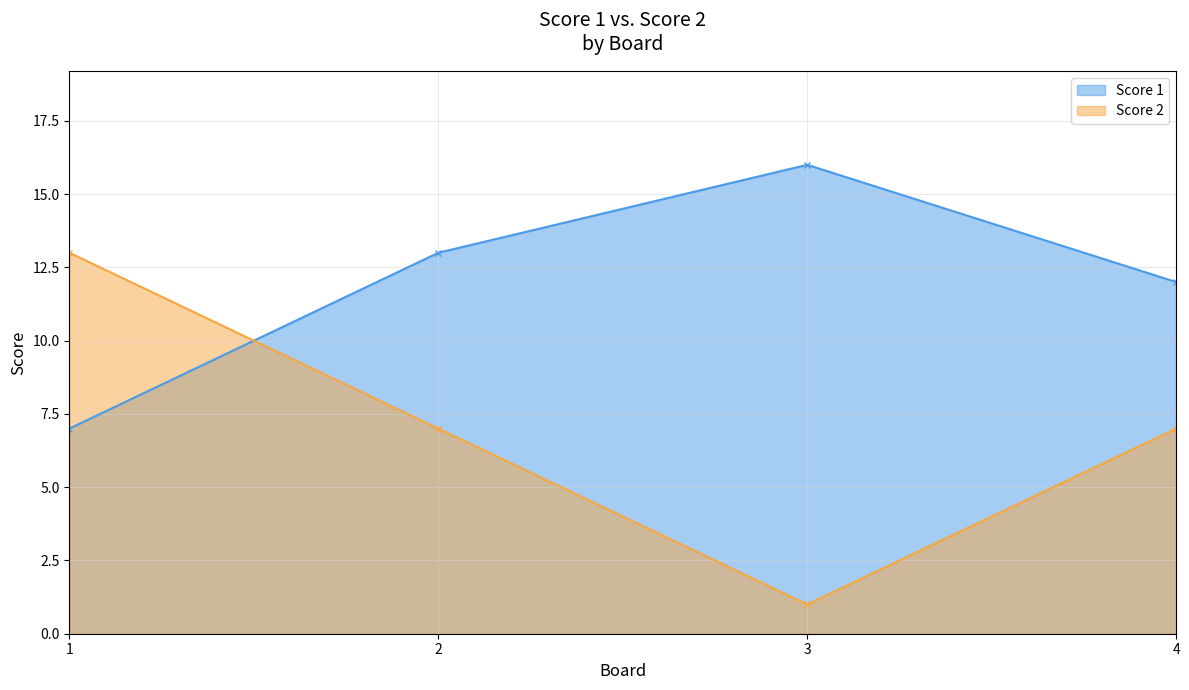

What is the difference between the Score 1 values at 4 and 1?

5